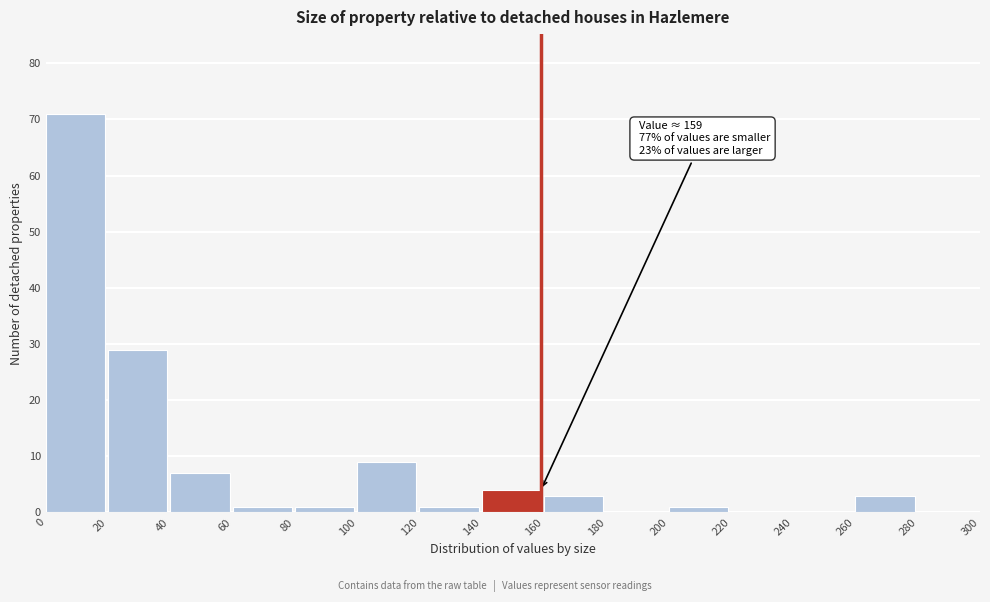

Over which range of the x-axis is the bar tallest?

0 to 20